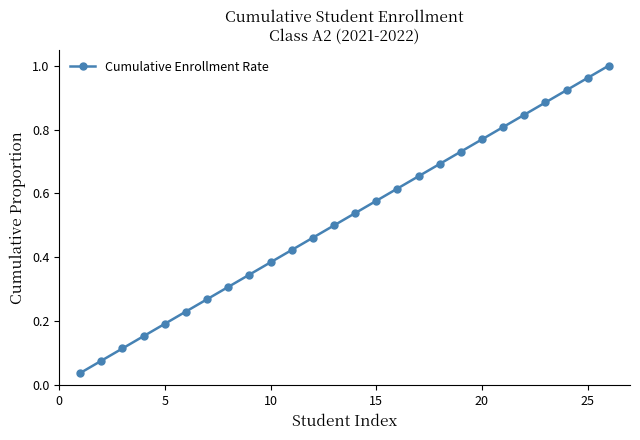

What is the sum of all values?

13.5